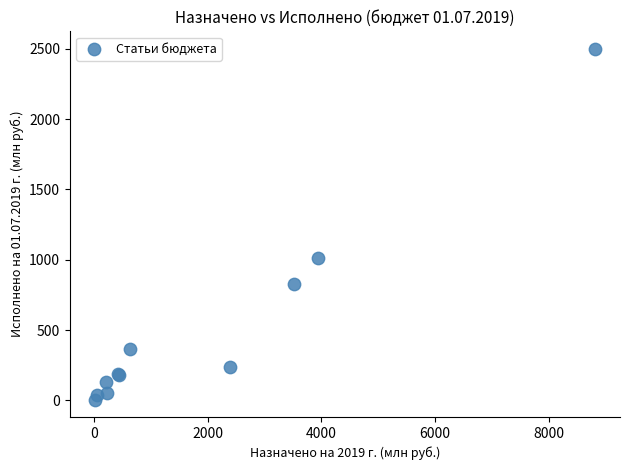

What Y value in the scatter plot is closest to 1252?

1011.6